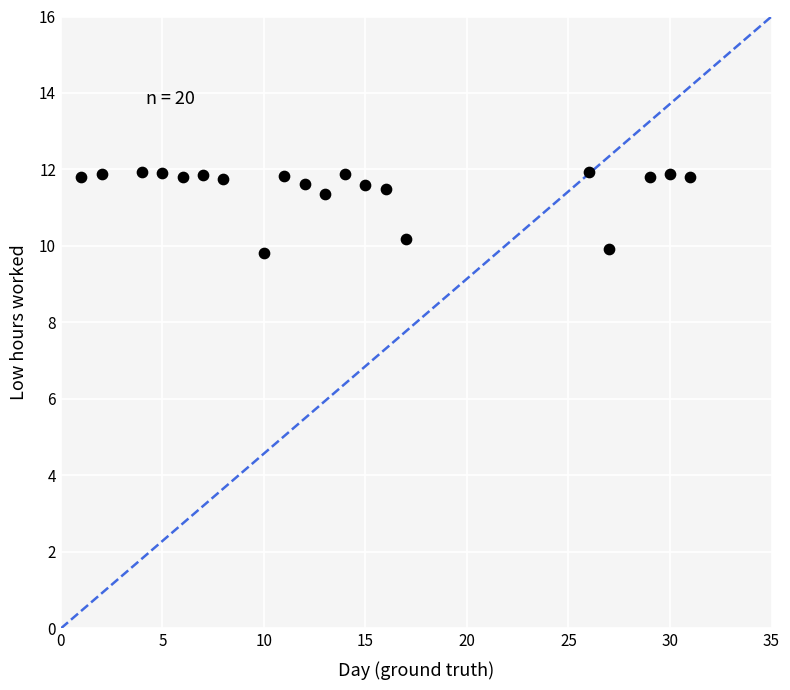

What is the range of X values (max minus min)?

30.0